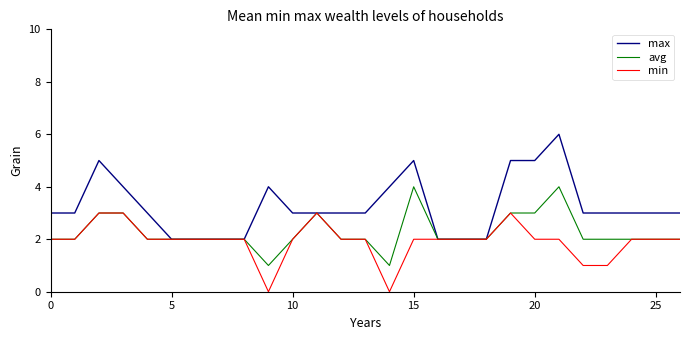

Rank the series by their maximum value, from lowest to highest.

min, avg, max